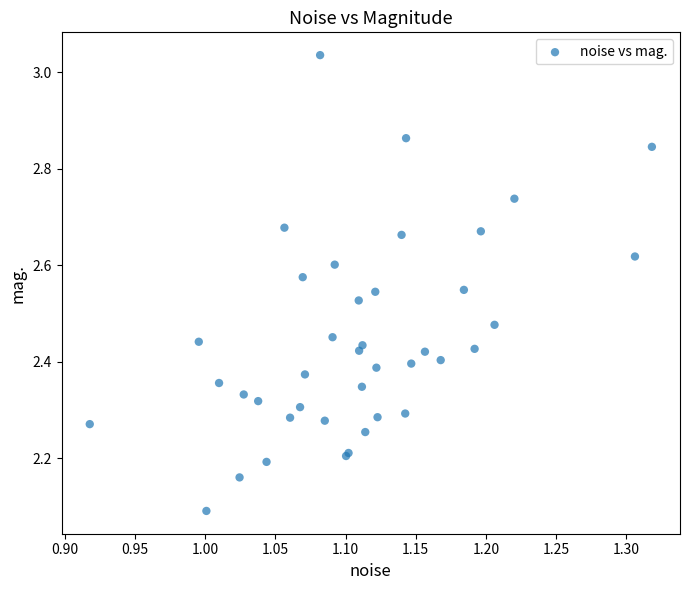

What Y value in the scatter plot is closest to 2?

2.1